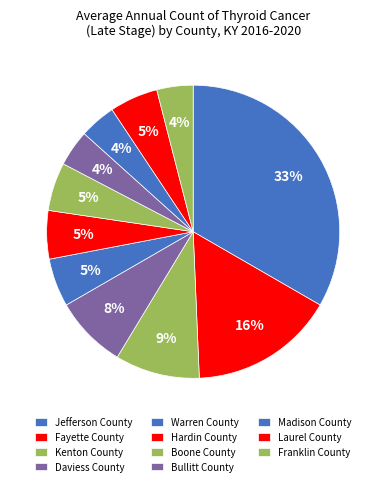

How many segments does this pie chart have?

11